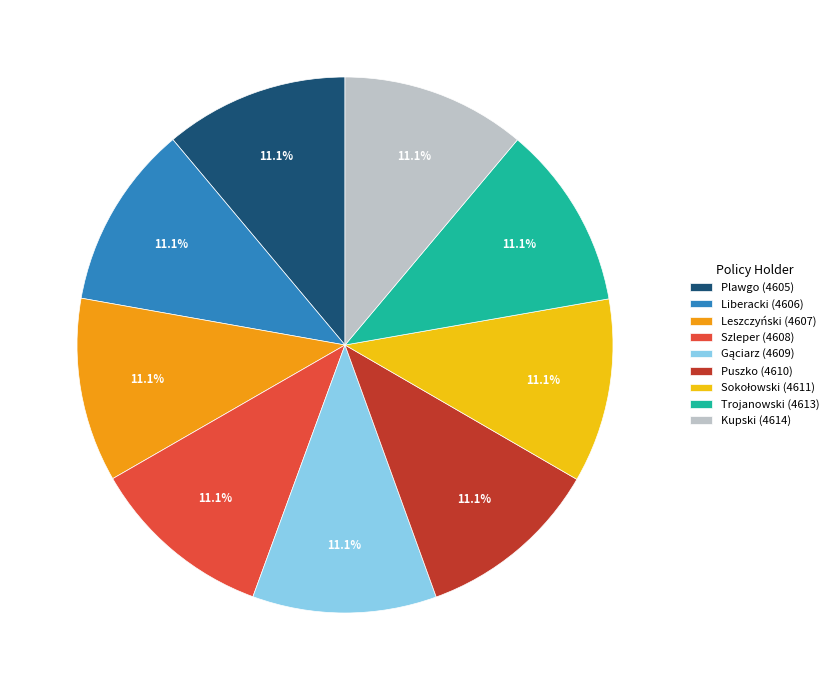

Approximately how many times larger is the value at Plawgo (4605) compared to Kupski (4614)?

1.0